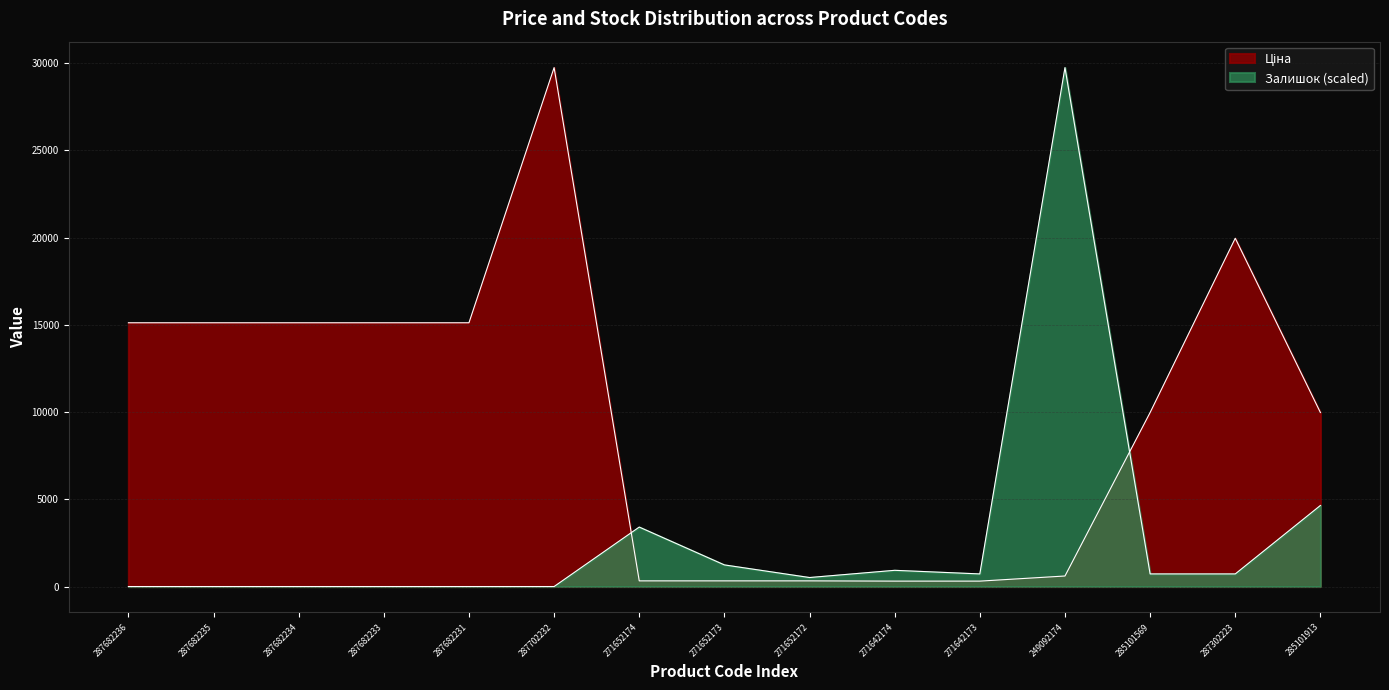

The value of Ціна at 271652173 is 324.8. True or false?

True